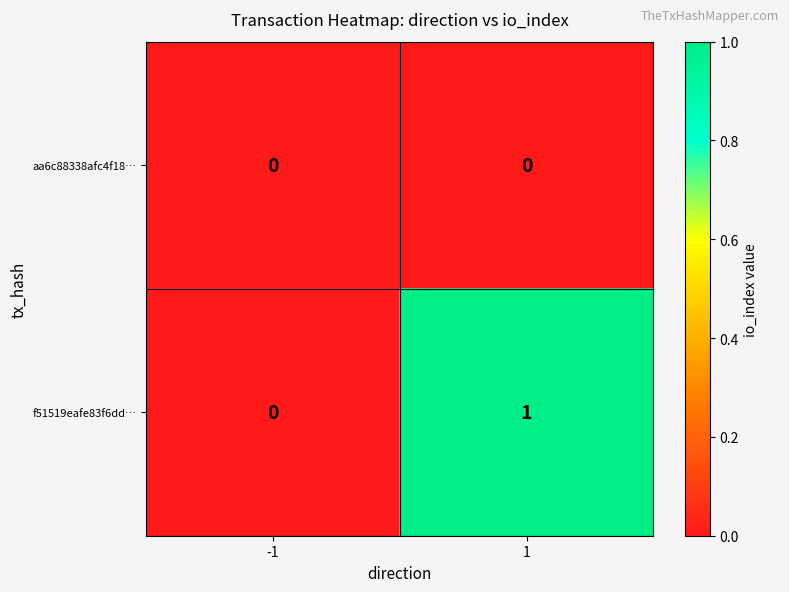

Reading left to right, extract all data points from this chart.

aa6c88338afc4f18…: 0	0
f51519eafe83f6dd…: 0	1